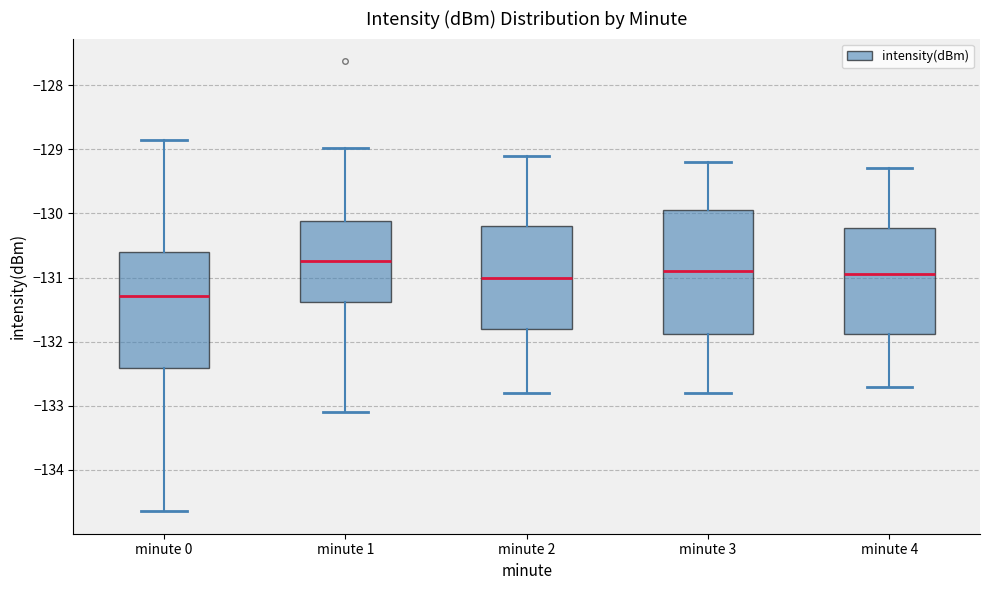

Where is the upper edge of the box for minute 1 on the y-axis? The values are not printed on the chart, so give them approximately, as read against the axis.

-130.1